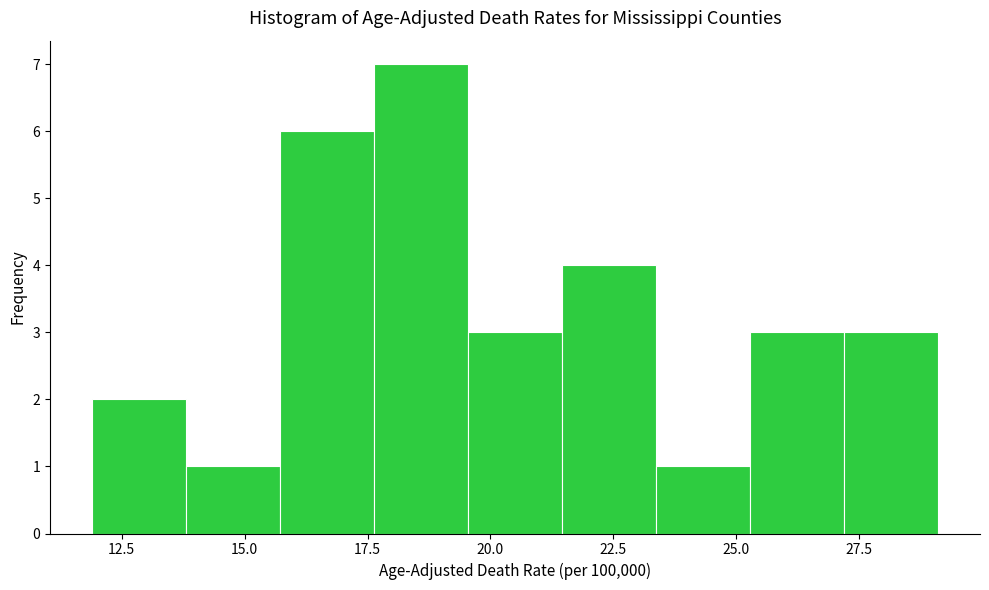

Around what value on the x-axis is the tallest bar? Give the approximate position of its centre, as read against the axis.

18.5